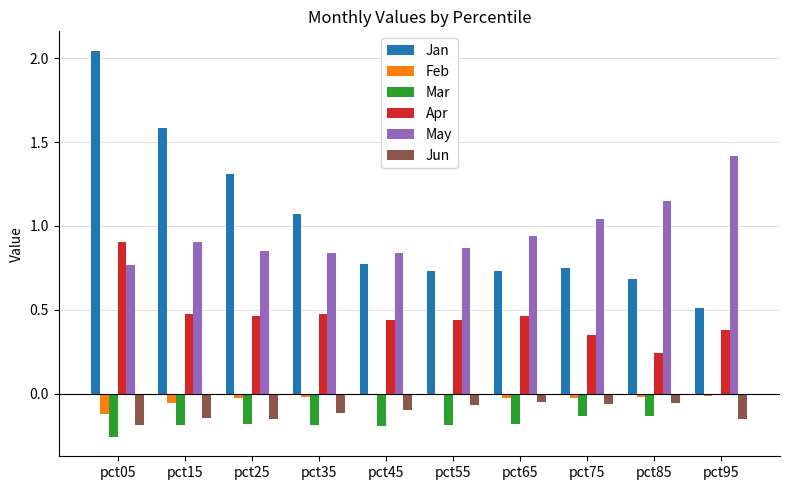

At which category is the sum across all series the highest?

pct05